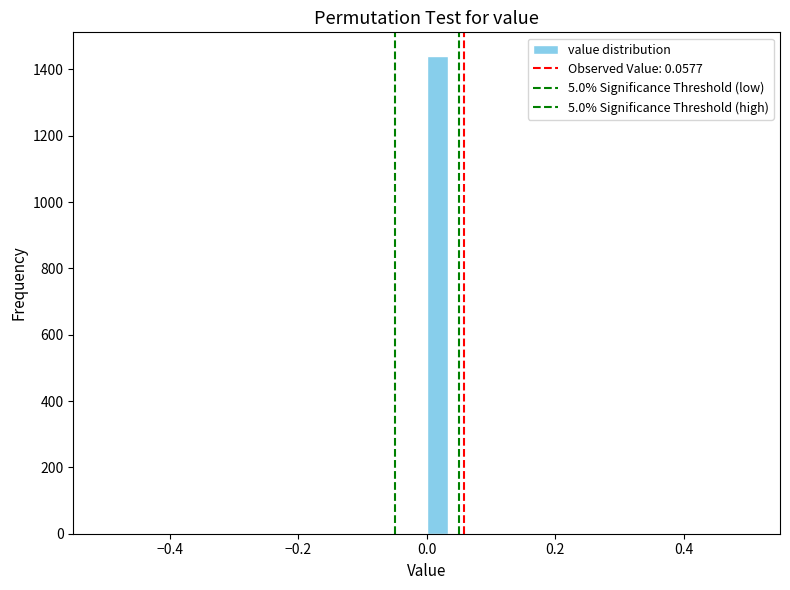

Read against the x-axis, roughly where is the centre of the tallest bar?

0.02